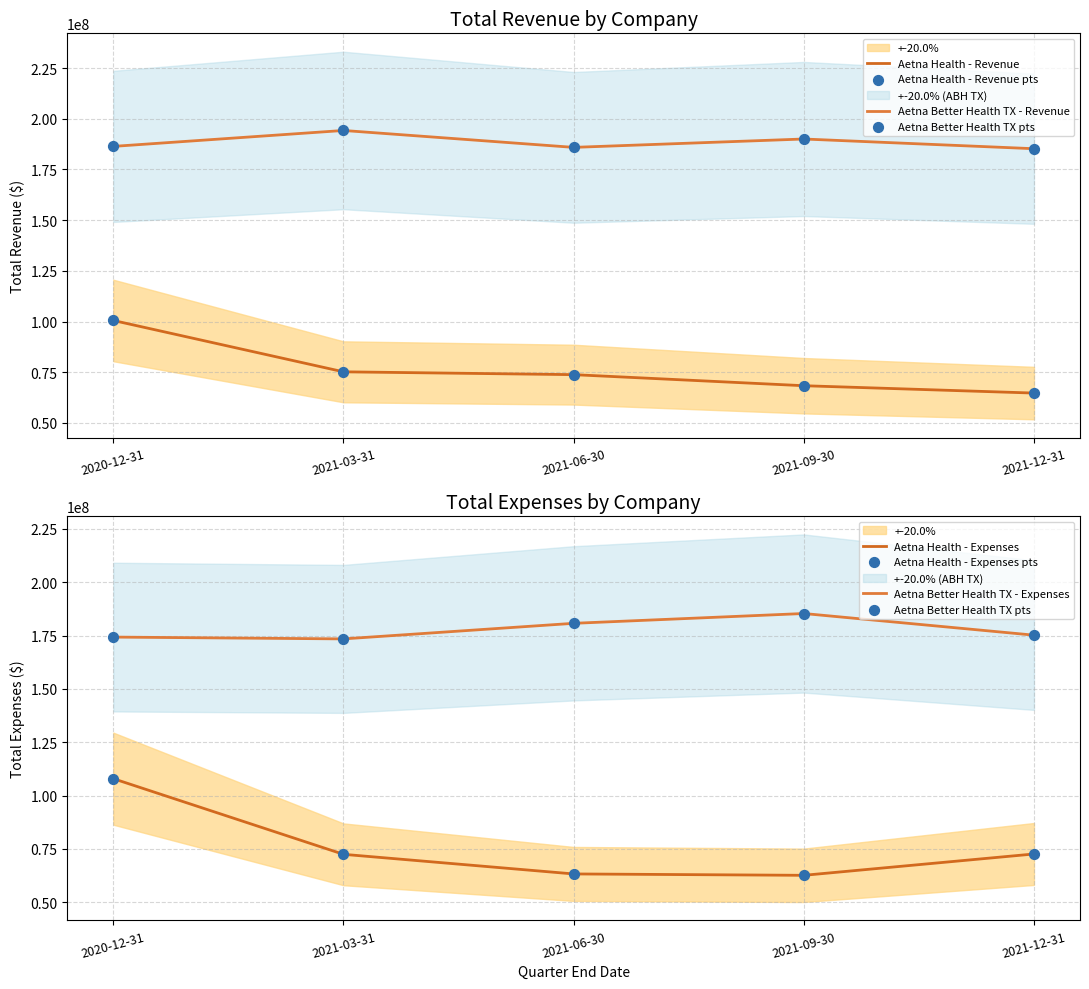

Is the value of Aetna Health Inc. - Total Expenses at 2021-09-30 greater than the value of Aetna Better Health of Texas - Total Revenue at 2021-09-30?

No